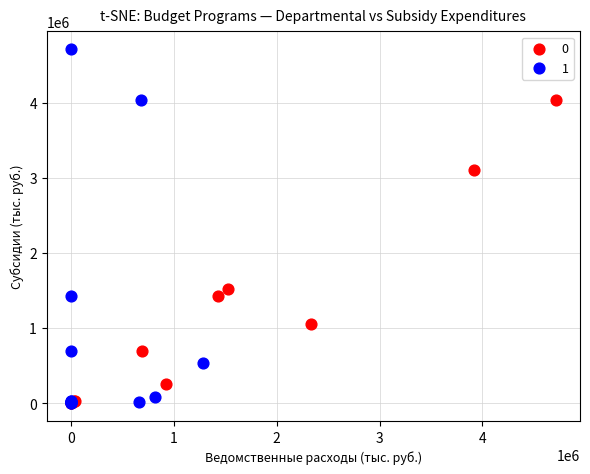

Which series reaches the maximum Y coordinate?

1